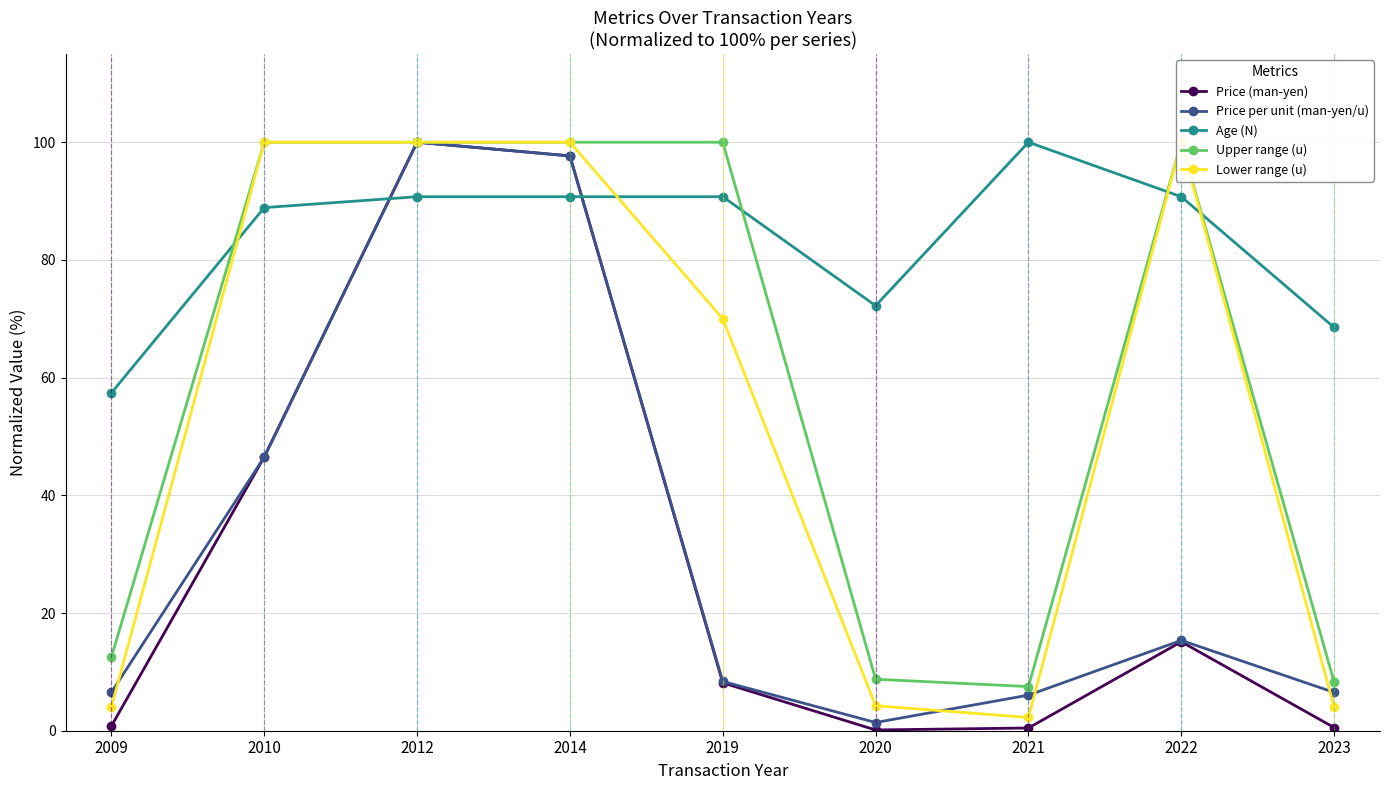

The Price (man-yen) series shows 0.3 at 2023. True or false?

False